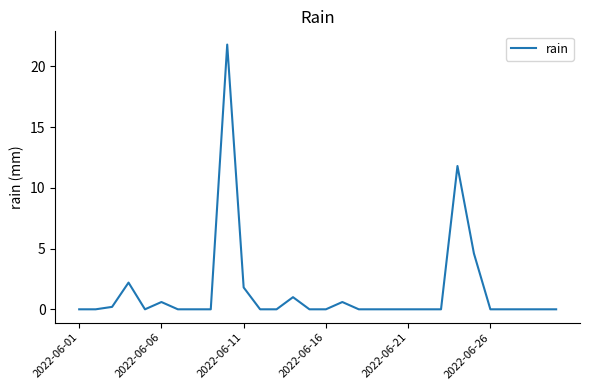

What is the maximum value shown in the chart?

21.8